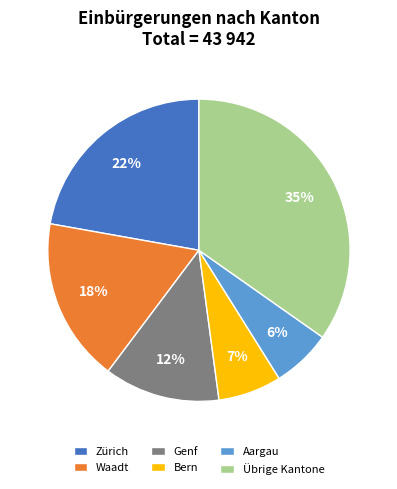

Does Waadt account for over 50% of the chart?

No